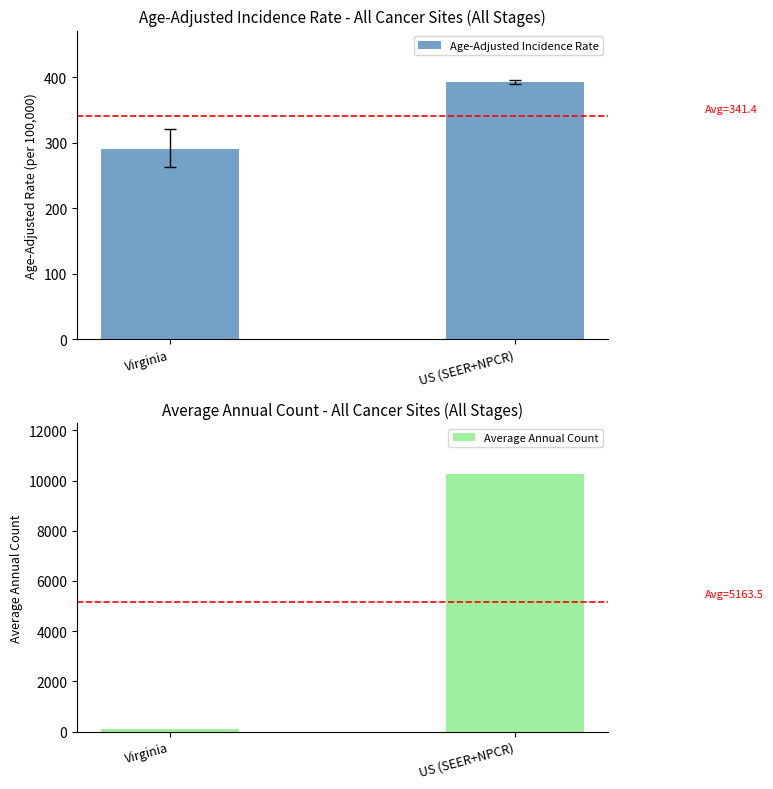

Rank the series by their maximum value, from highest to lowest.

Average Annual Count, Age-Adjusted Incidence Rate